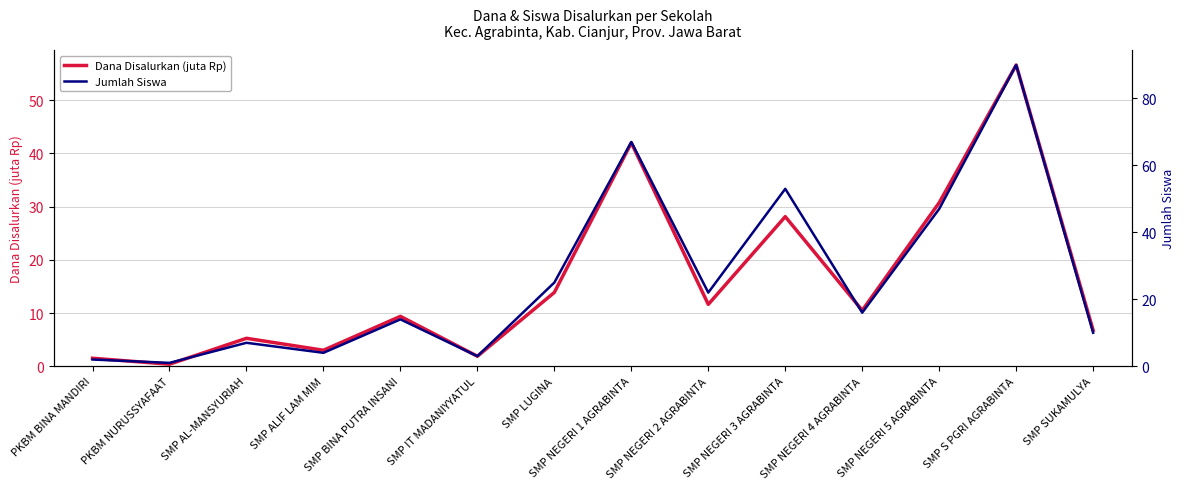

Reading left to right, what are all the values shown in this chart?

Dana Disalurkan (juta Rp): 1.5	0.4	5.2	3.0	9.4	1.9	13.9	42.0	11.6	28.1	10.5	30.8	56.6	6.8
Jumlah Siswa: 2.0	1.0	7.0	4.0	14.0	3.0	25.0	67.0	22.0	53.0	16.0	47.0	90.0	10.0